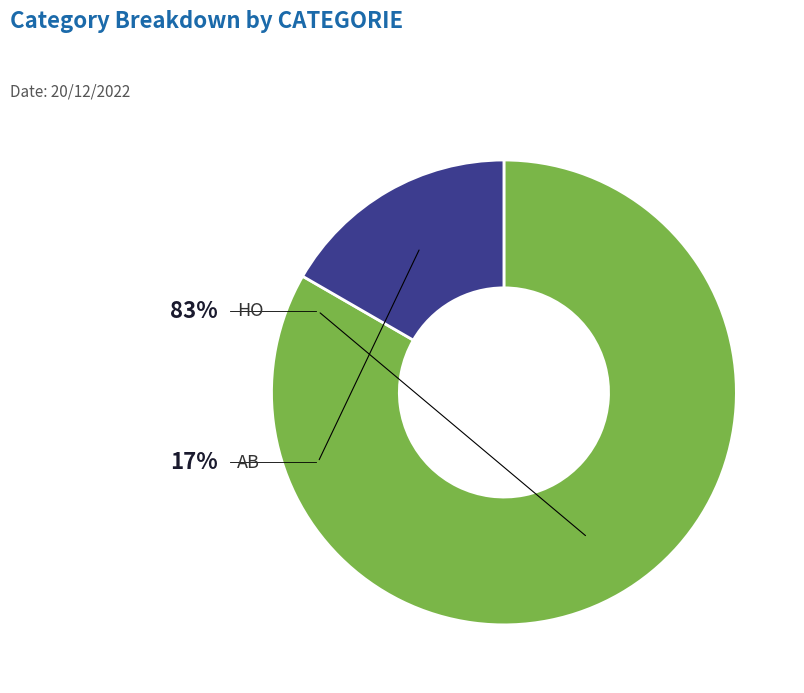

To the nearest percent, what percentage of the pie is HO?

83%